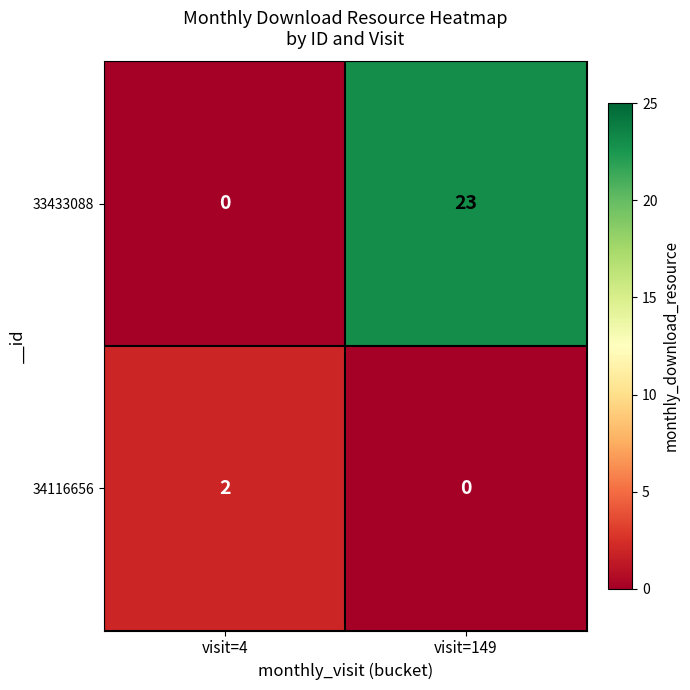

Reading left to right, what are all the values shown in this chart?

33433088: 0	23
34116656: 2	0